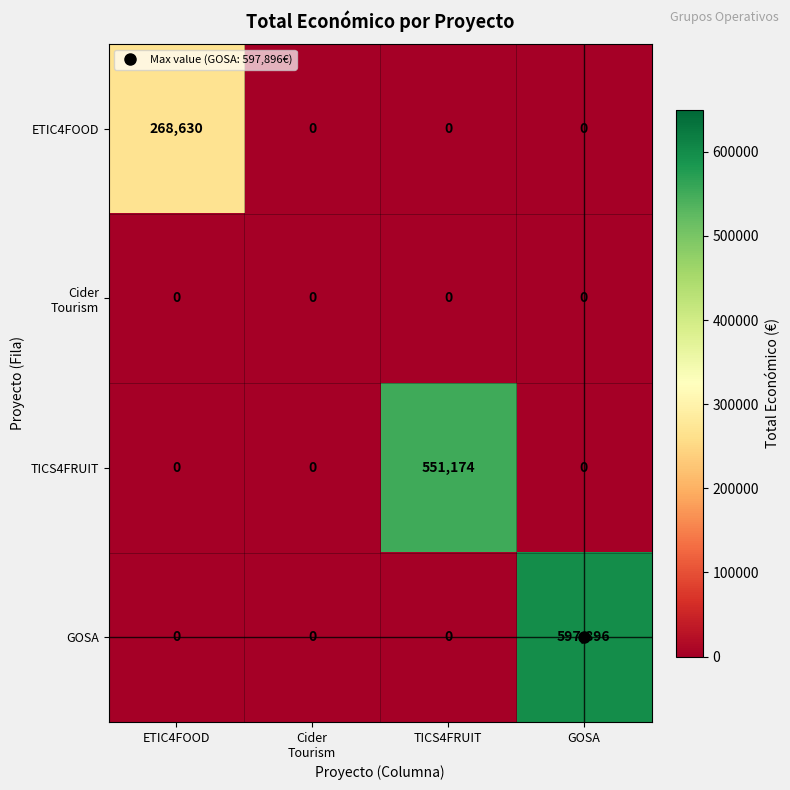

What is the sum of all GOSA values?

597896